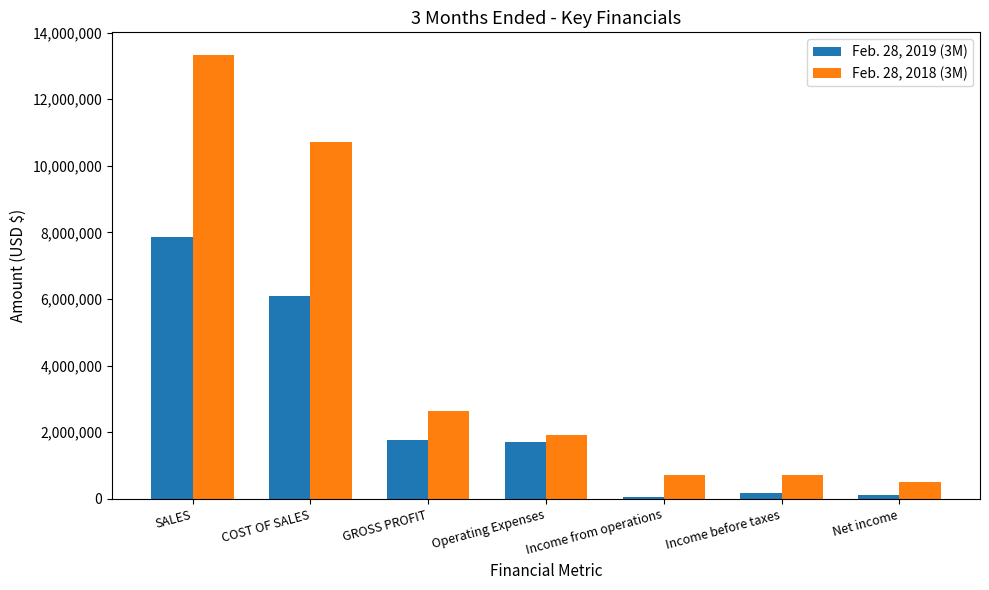

What is the total value across all series at Operating Expenses?

3619225